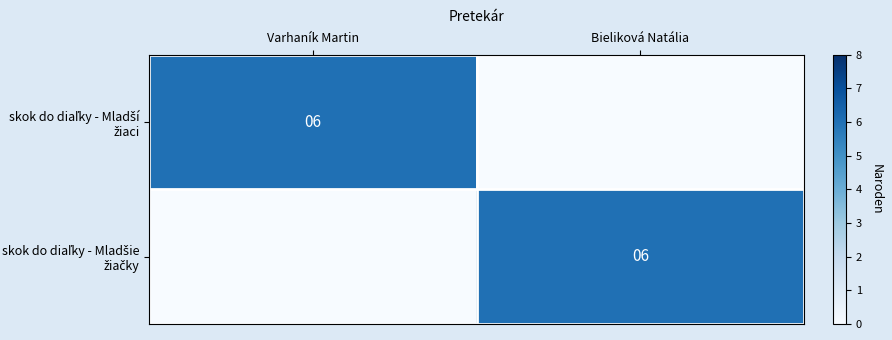

Which has a higher value, Varhaník Martin or Bieliková Natália?

Varhaník Martin